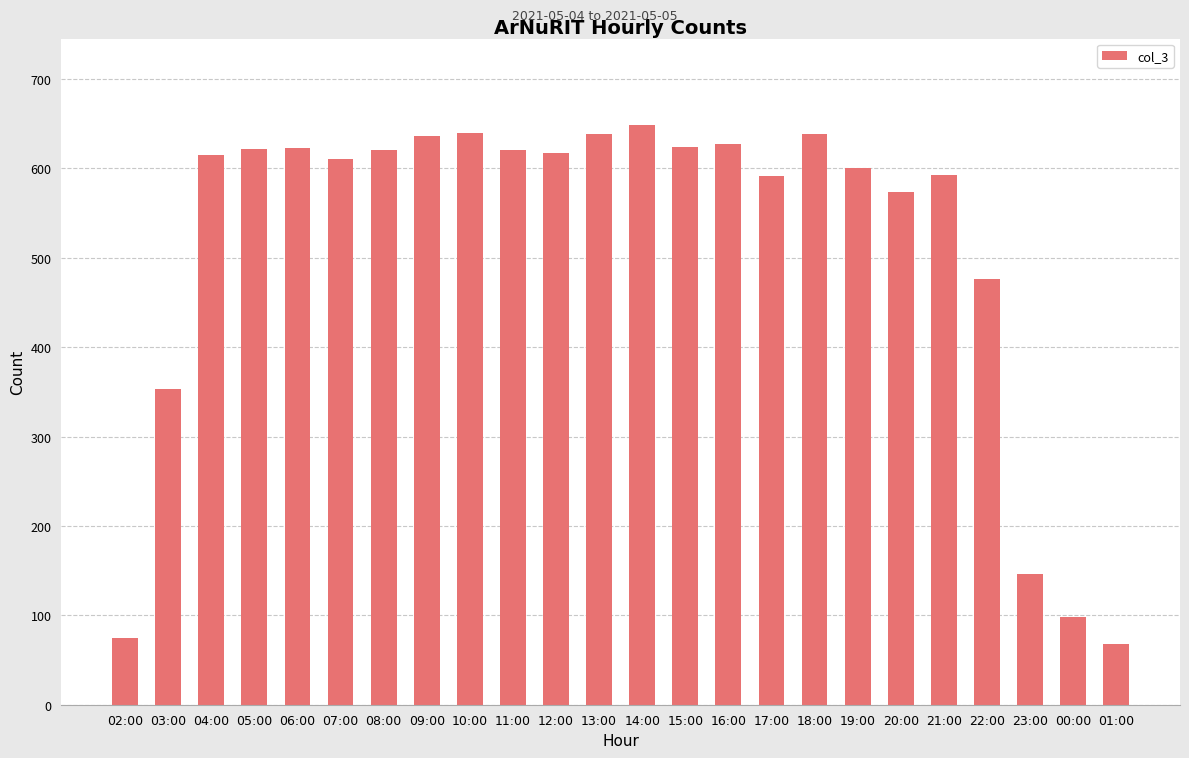

How many distinct data groups are displayed?

1